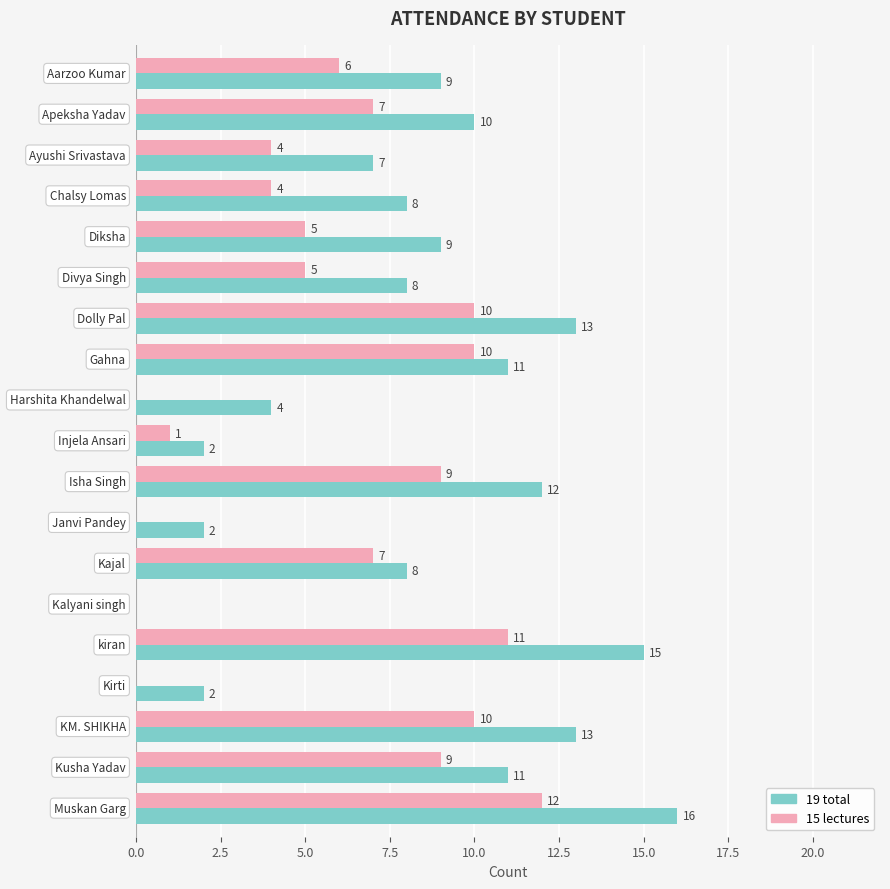

What is the sum of all 15 lectures values?

110